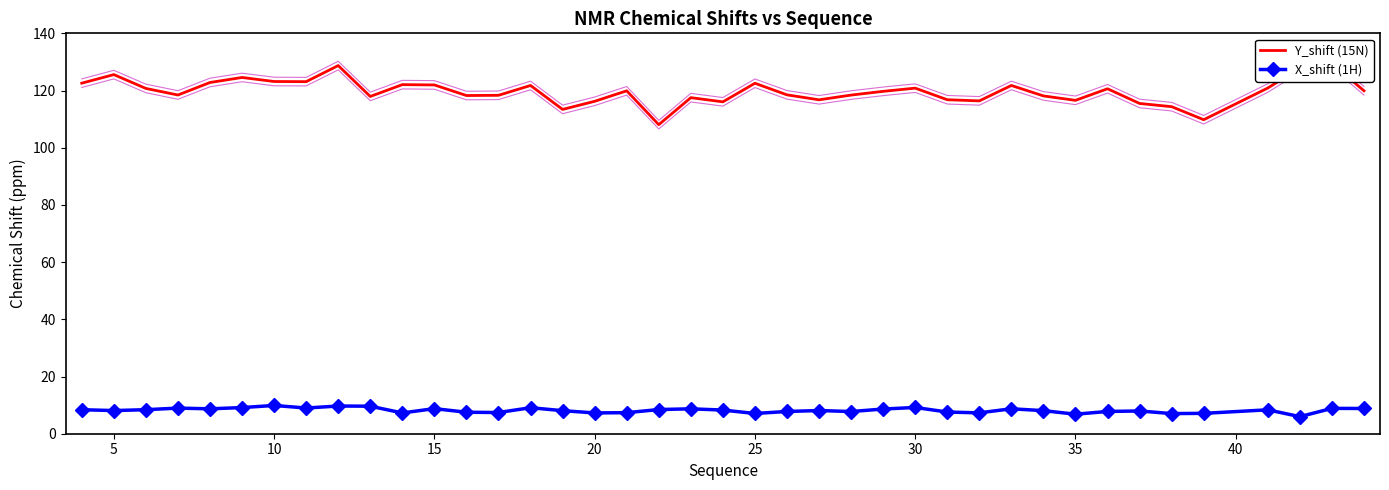

What is the maximum value for X_shift (1H)?

9.9